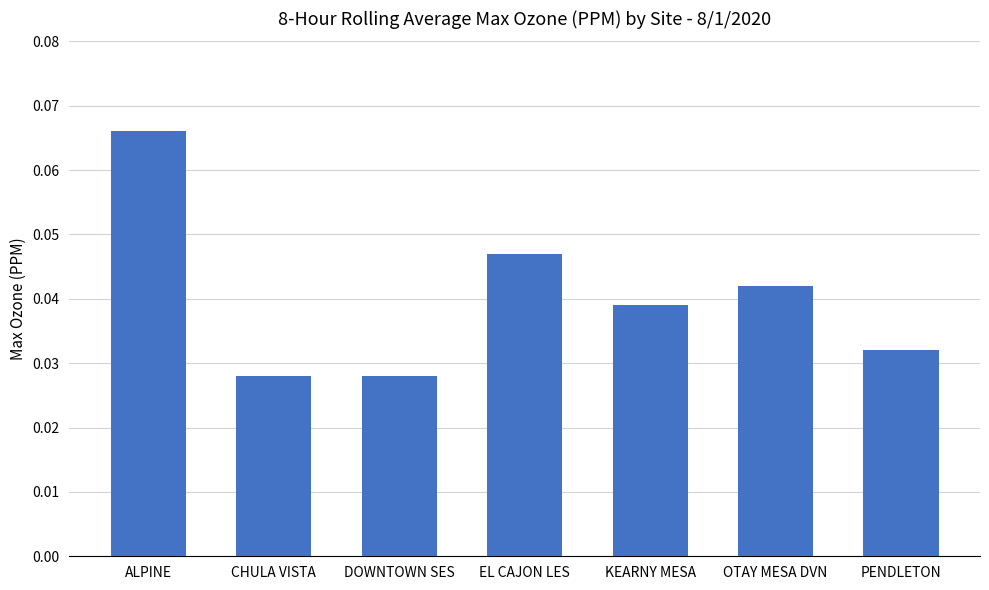

How many series are shown in this chart?

1